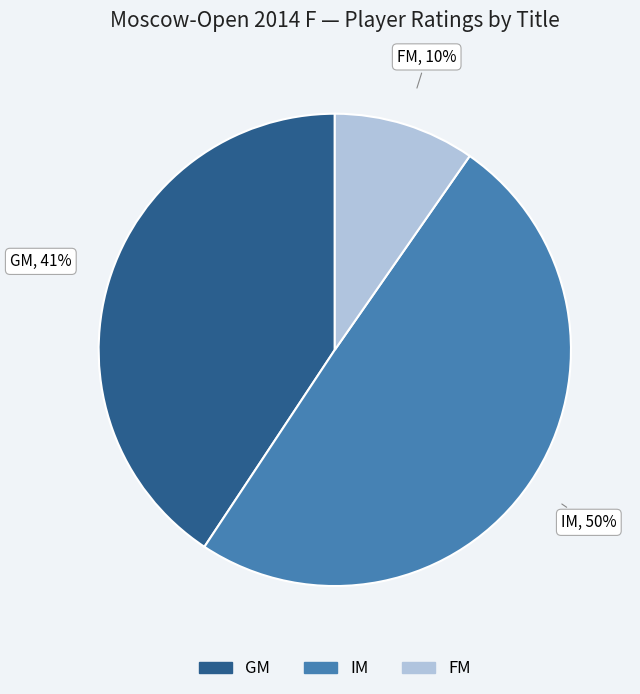

How many slices are in this pie chart?

3